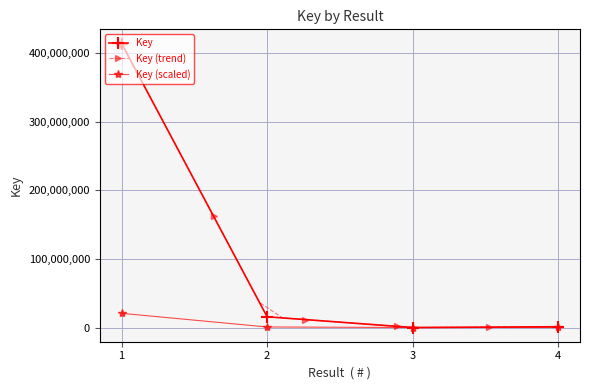

In Key (scaled), how many points are lower than both neighbors (excluding endpoints)?

1